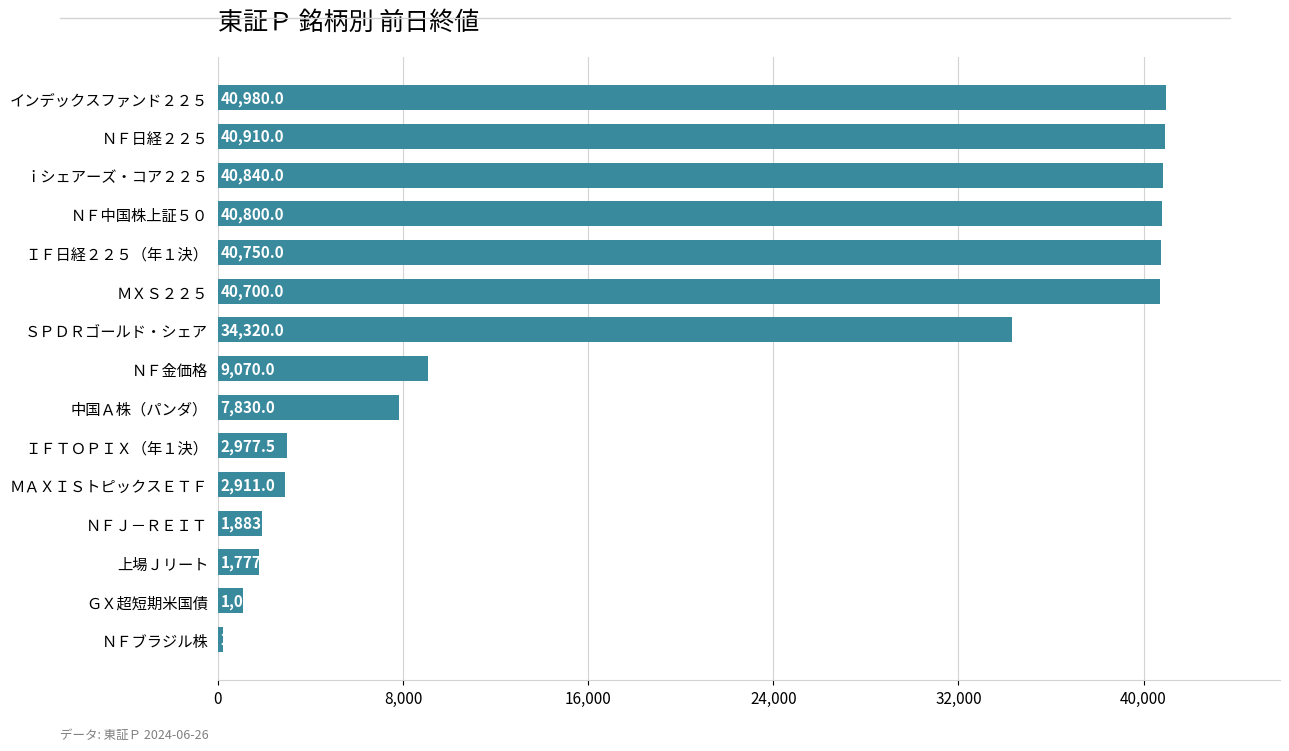

What is the difference between the maximum and minimum values?

40749.0